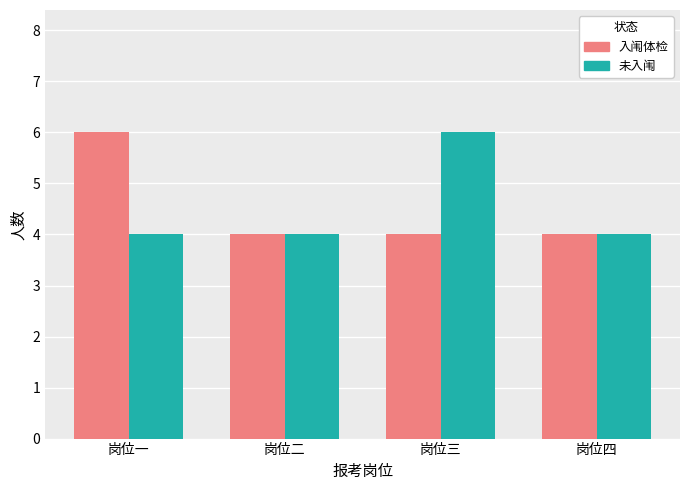

Read the 未入闱 value at 岗位四.

4